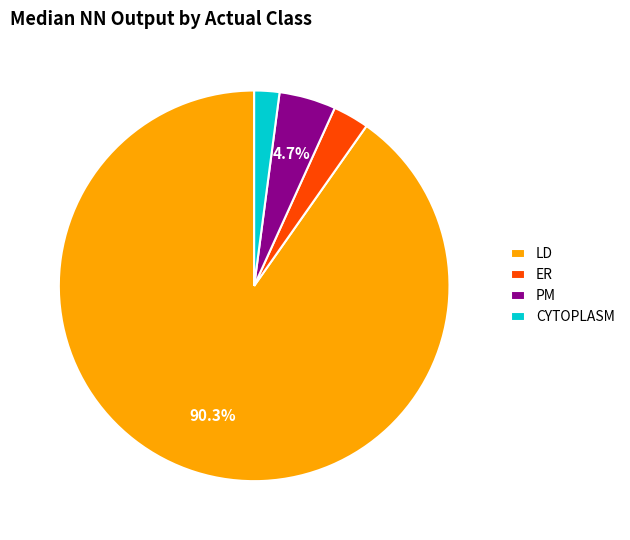

How many segments does this pie chart have?

4